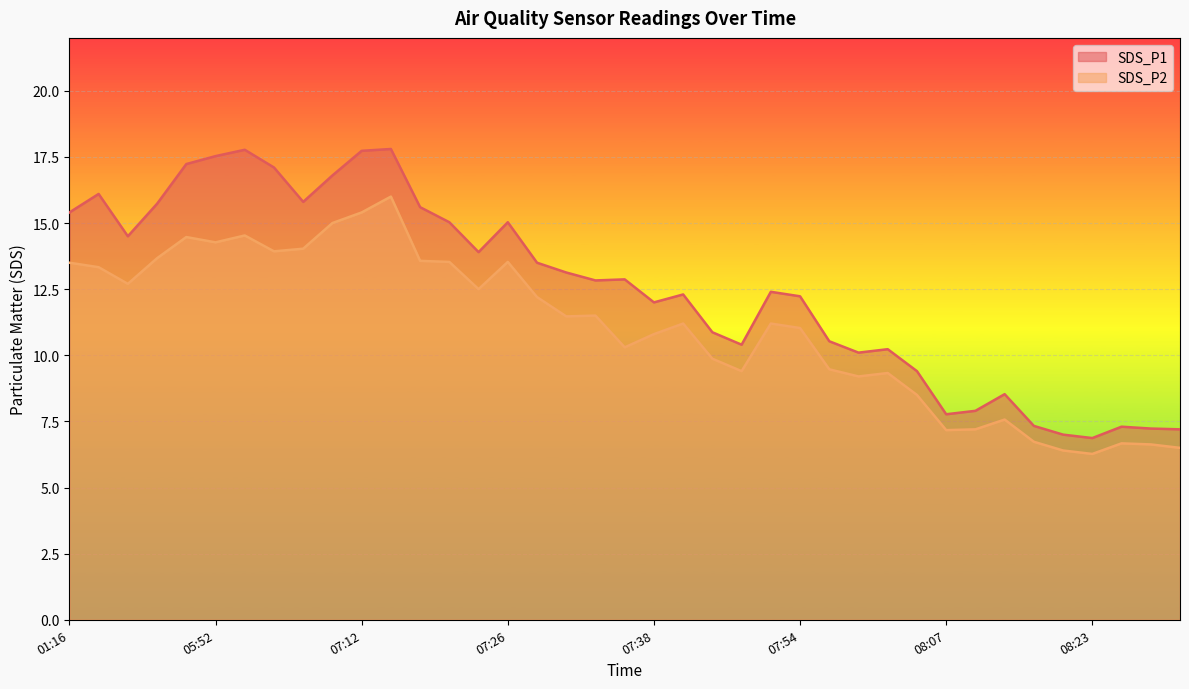

What is the difference between the SDS_P2 values at 01:22 and 05:52?

1.6